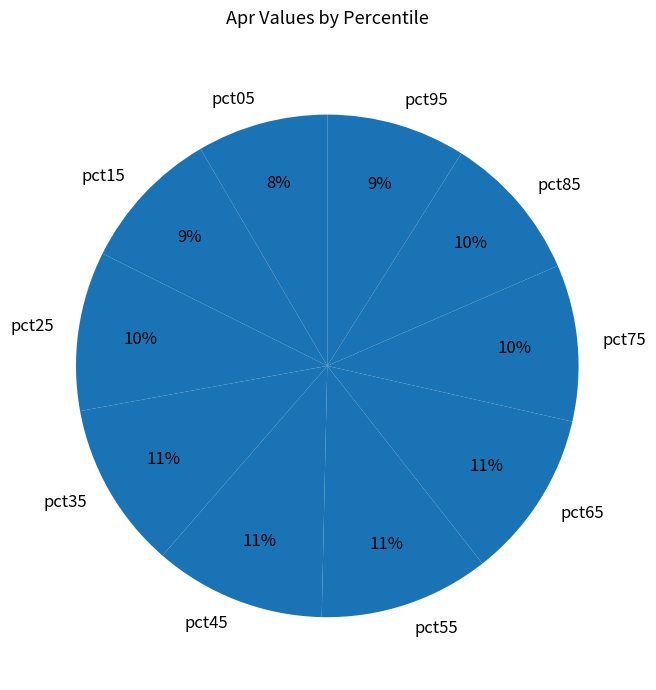

Does pct85 represent more than half of the total?

No